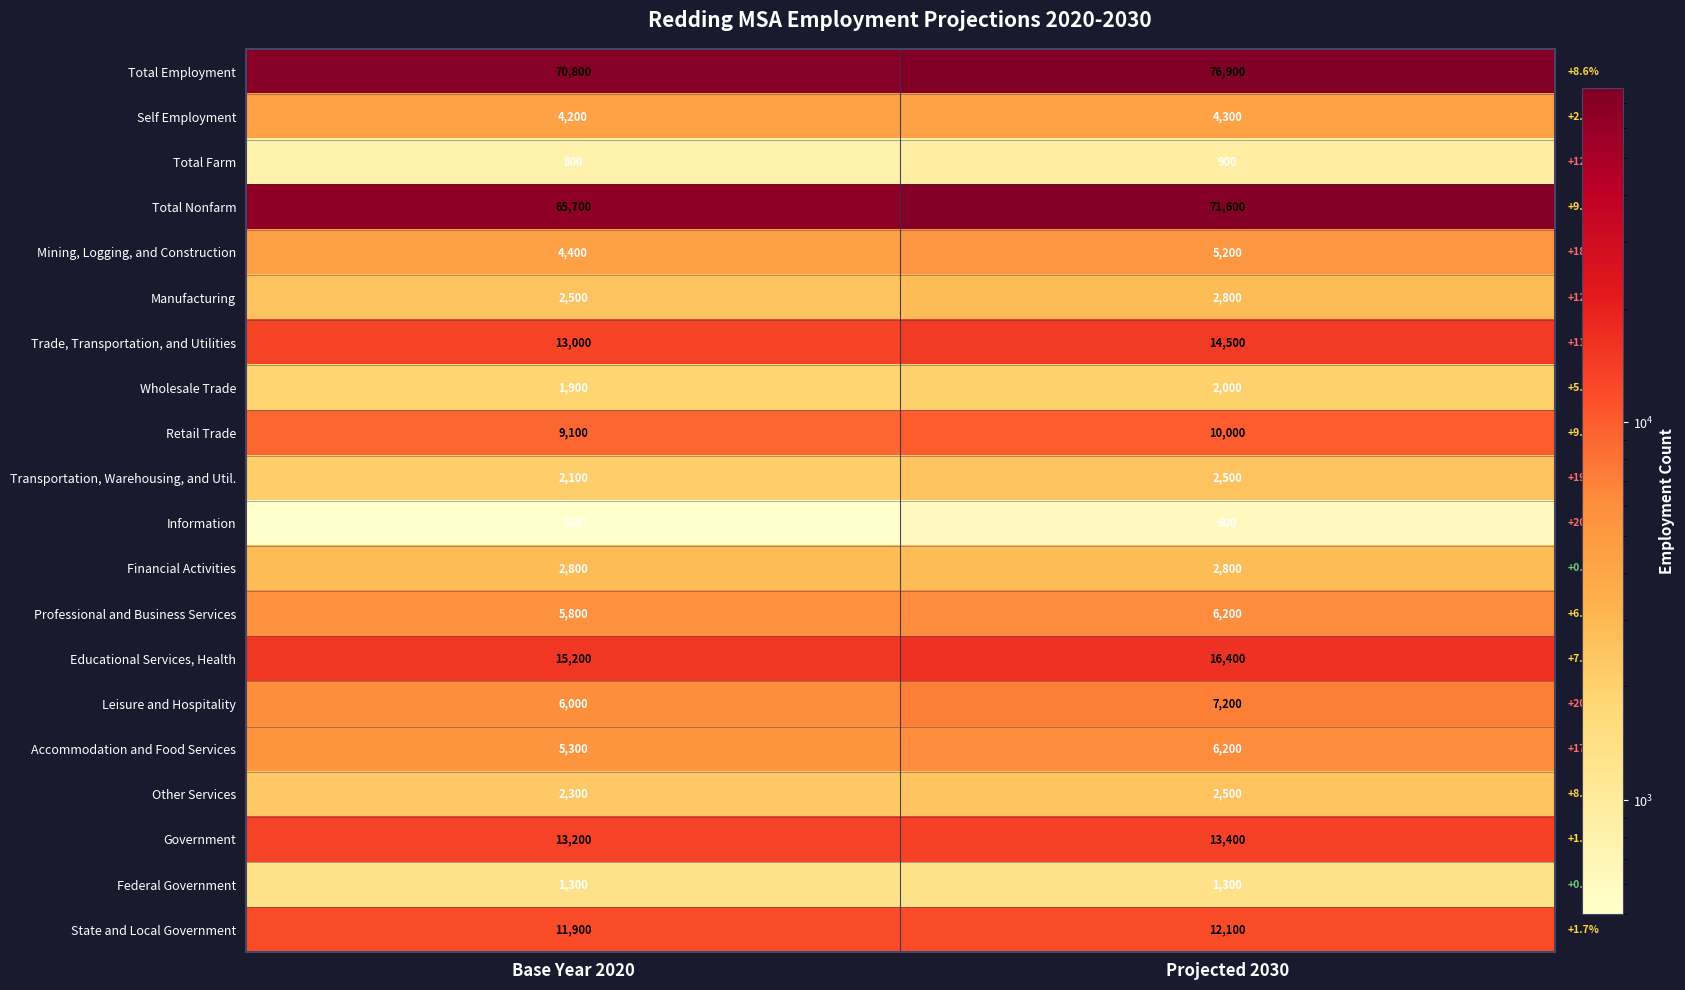

What is the maximum value shown in the chart?

76900